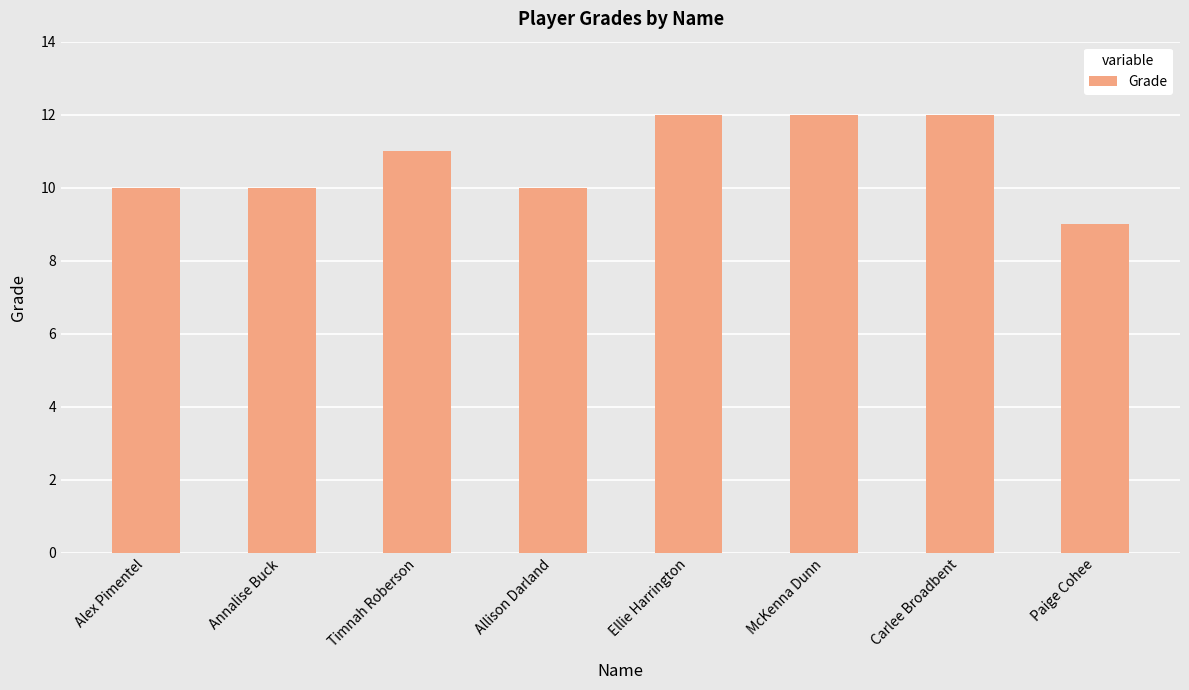

What is the approximate value at Paige Cohee?

9